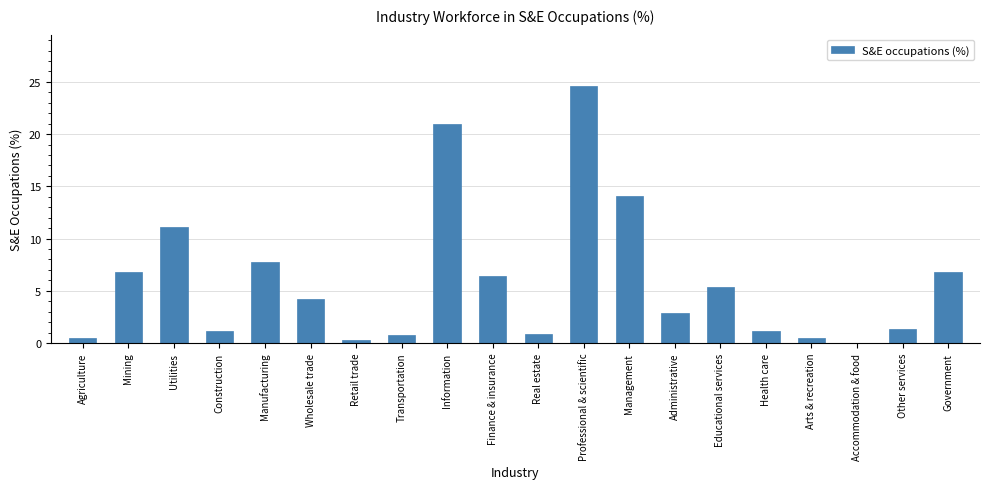

What is the greatest value displayed?

24.6